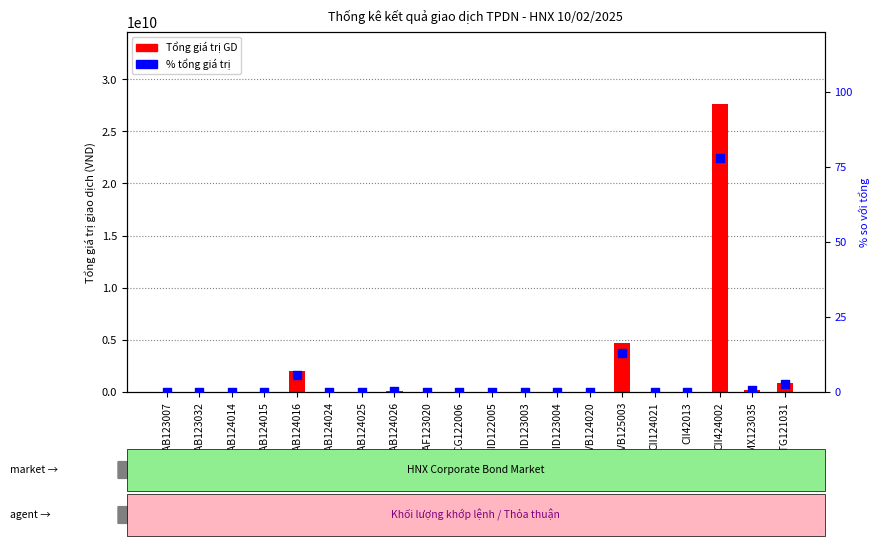

Which series has the largest total across all categories?

Tổng giá trị GD